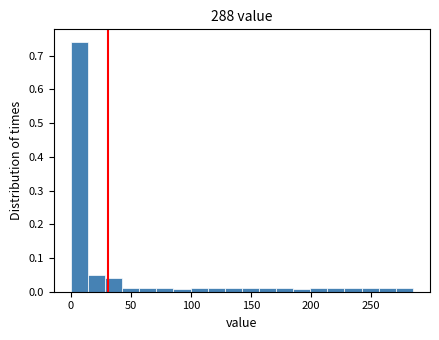

Around what value on the x-axis is the tallest bar? Give the approximate position of its centre, as read against the axis.

5